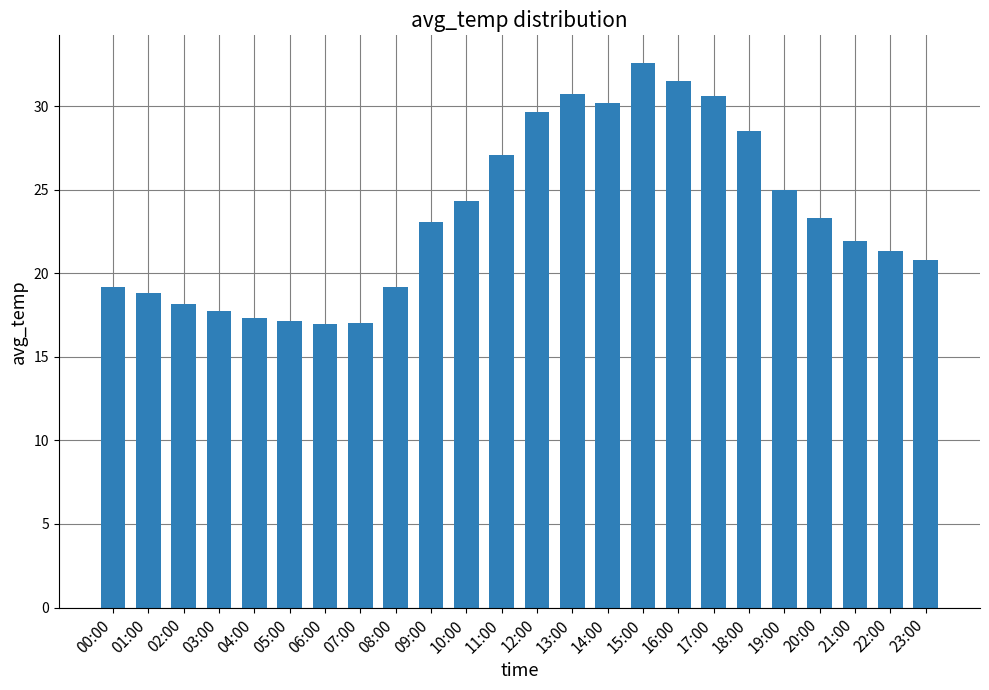

Which has a higher value, 01:00 or 09:00?

09:00